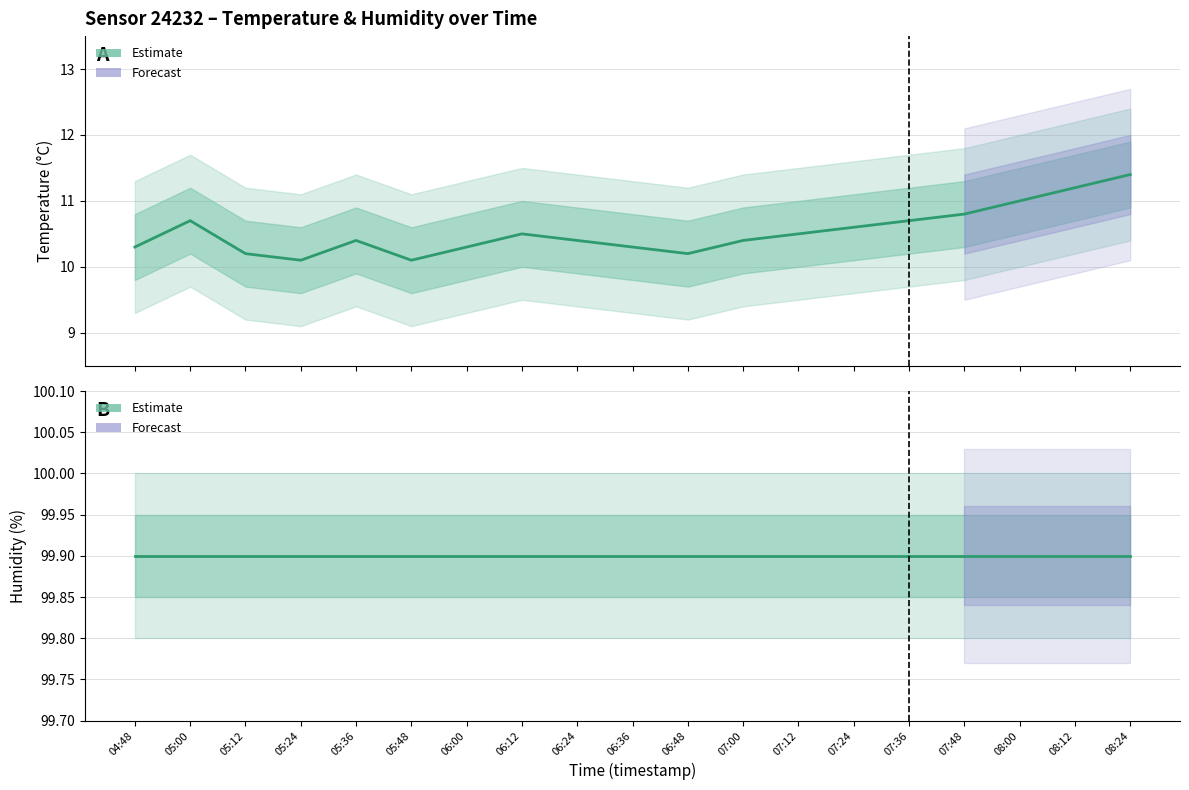

Count the number of categories in the chart.

19